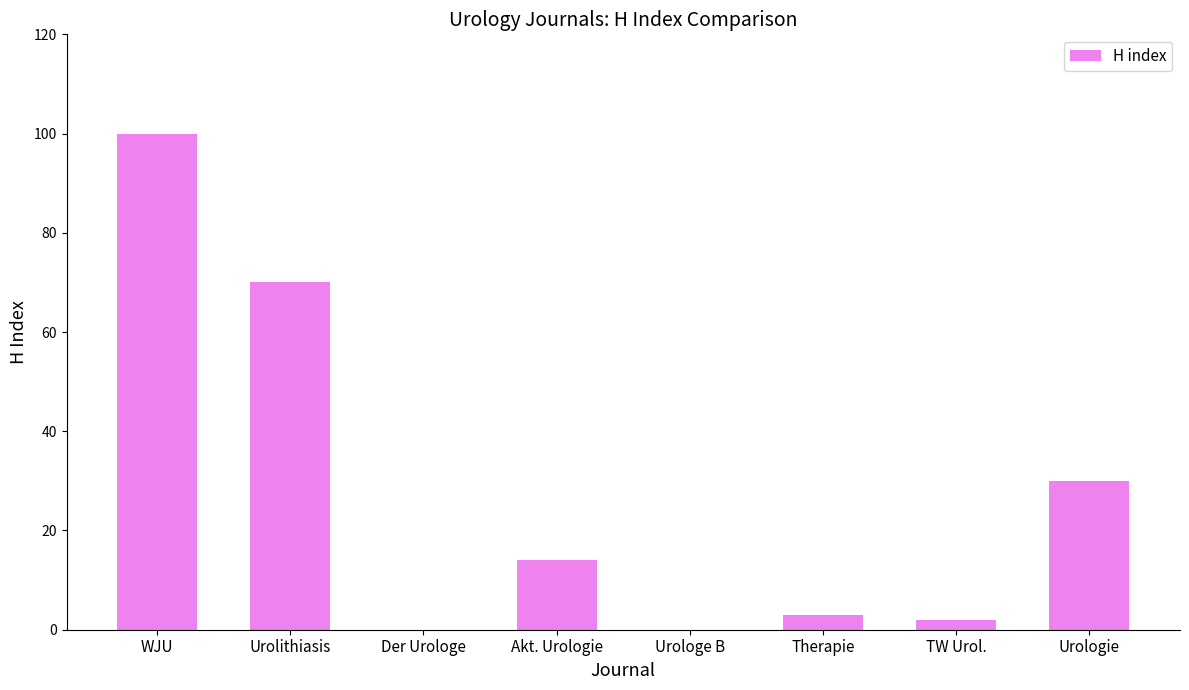

Approximately how many times larger is the value at WJU compared to Urolithiasis?

1.4